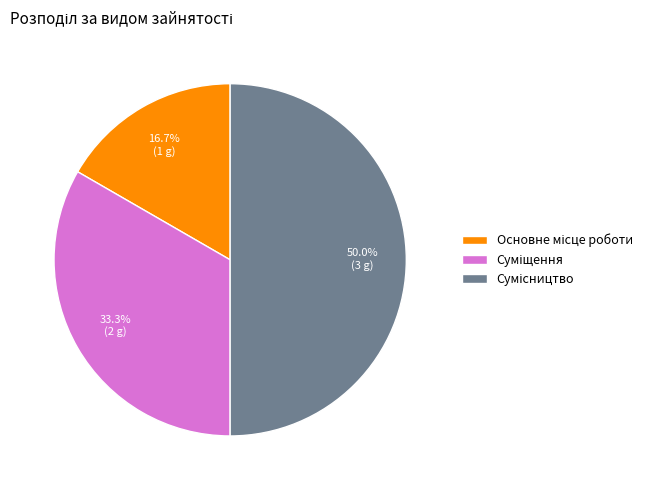

Count the number of slices in the pie.

3